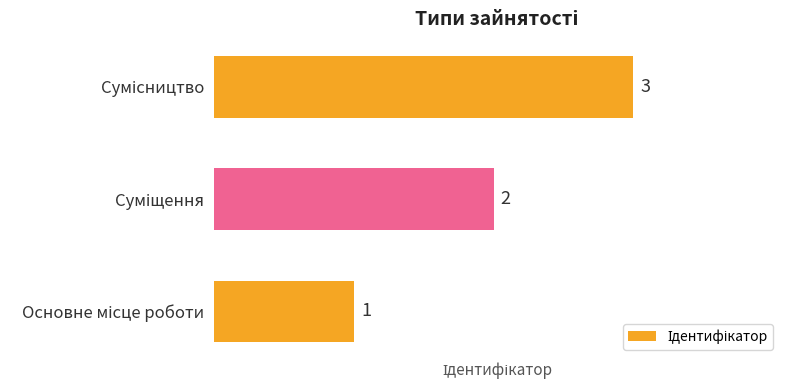

Are the bars horizontal?

Yes